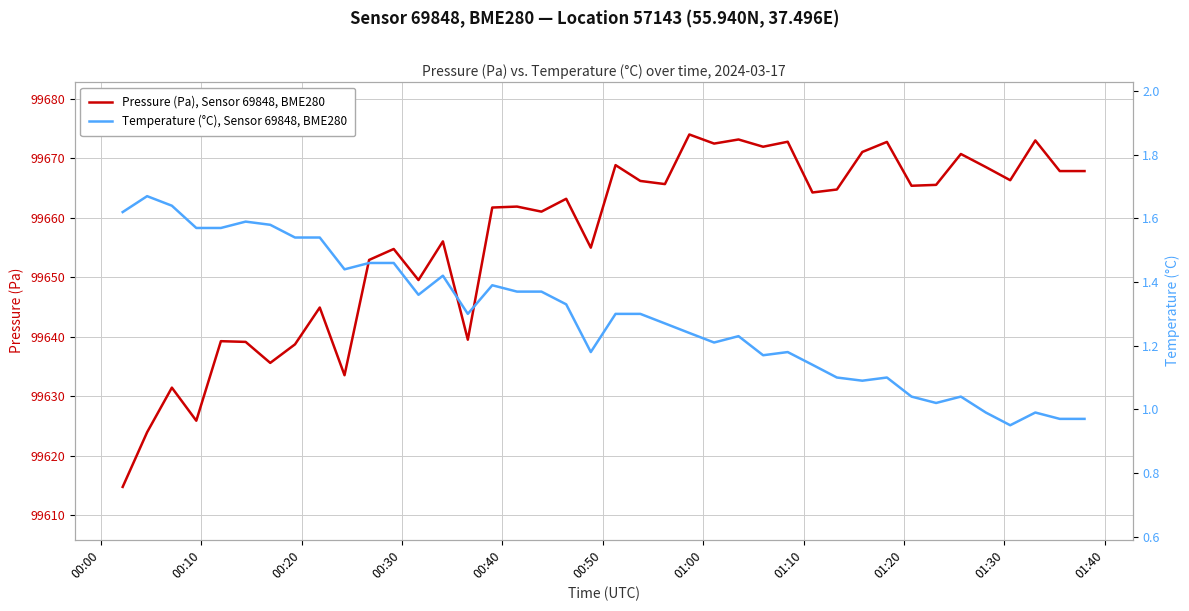

What are all the series names shown in the legend?

Pressure (Pa), Sensor 69848, BME280, Temperature (°C), Sensor 69848, BME280